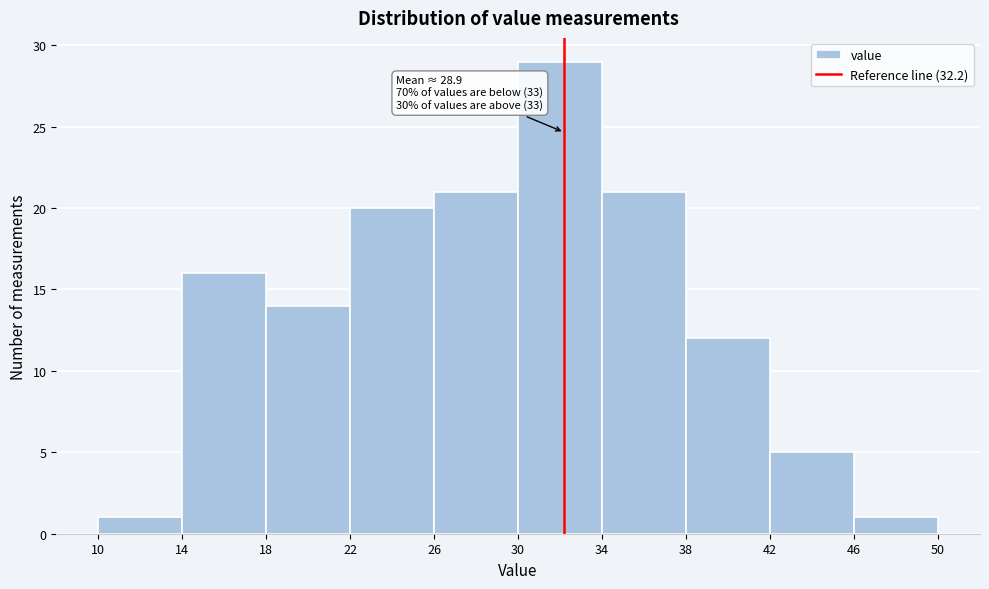

Which range on the x-axis has the tallest bar?

30 to 34